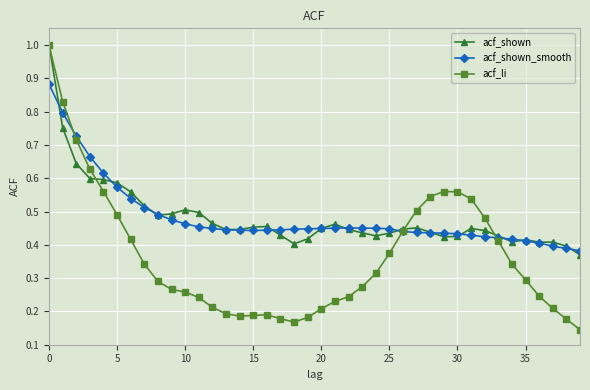

At how many categories does at least one series exceed 0?

40